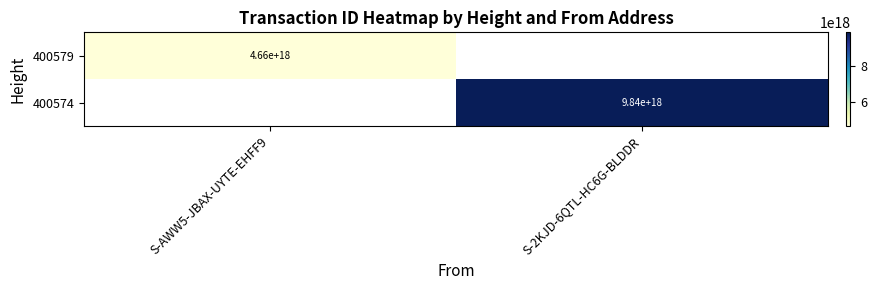

The 400574 series shows 3942876622495439872 at S-2KJD-6QTL-HC6G-BLDDR. True or false?

False